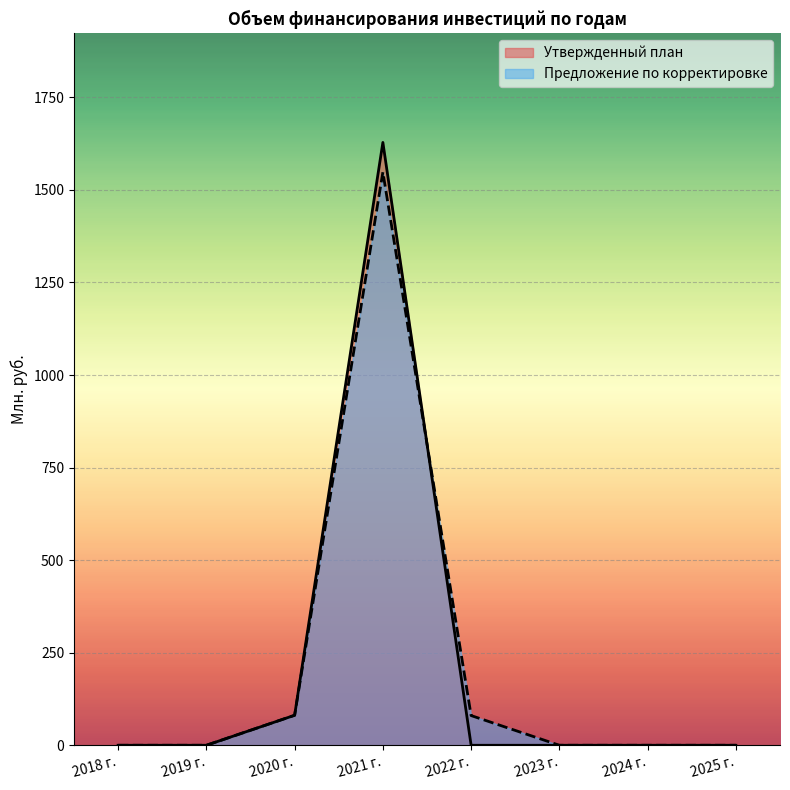

List the series in order of their overall mean, lowest first.

Предложение по корректировке, Утвержденный план